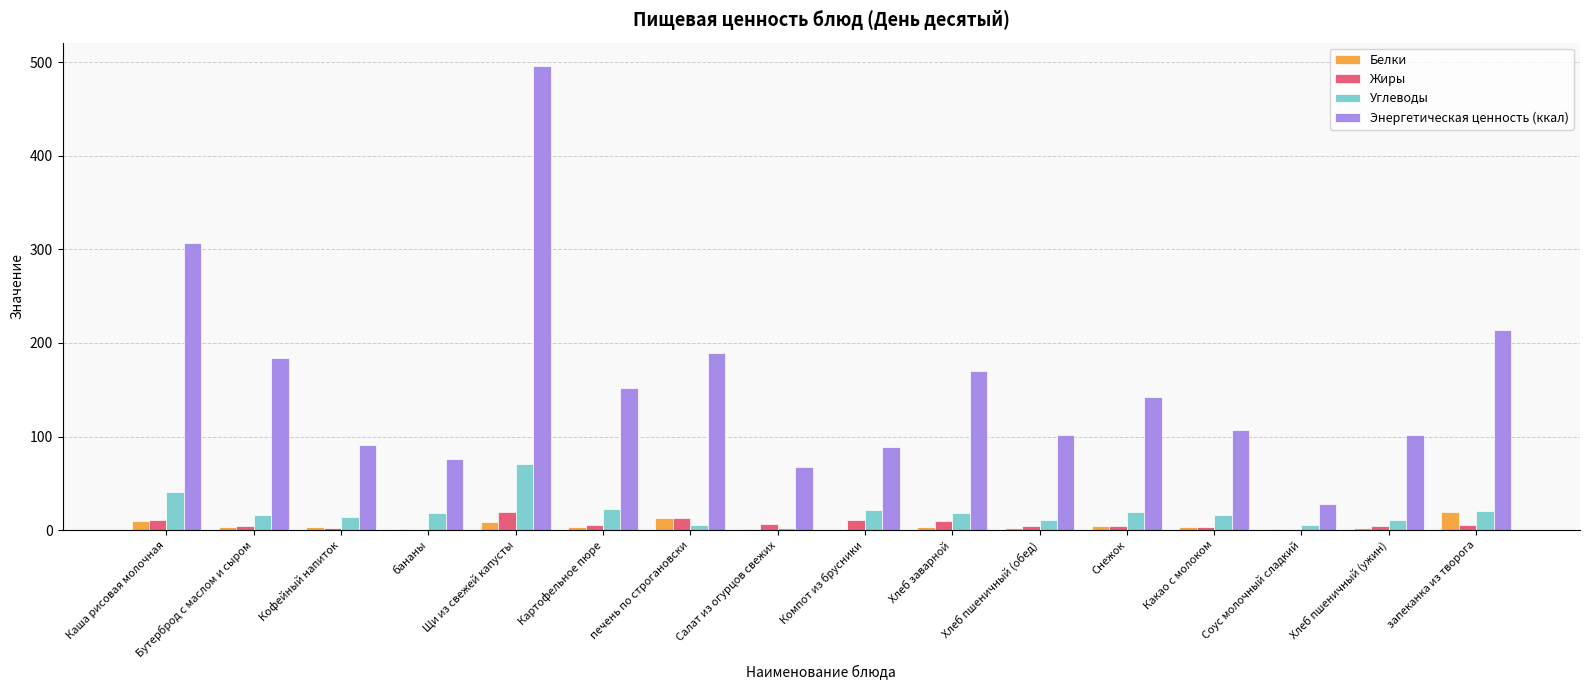

The value of Энергетическая ценность (ккал) at запеканка из творога is 367.3. True or false?

False